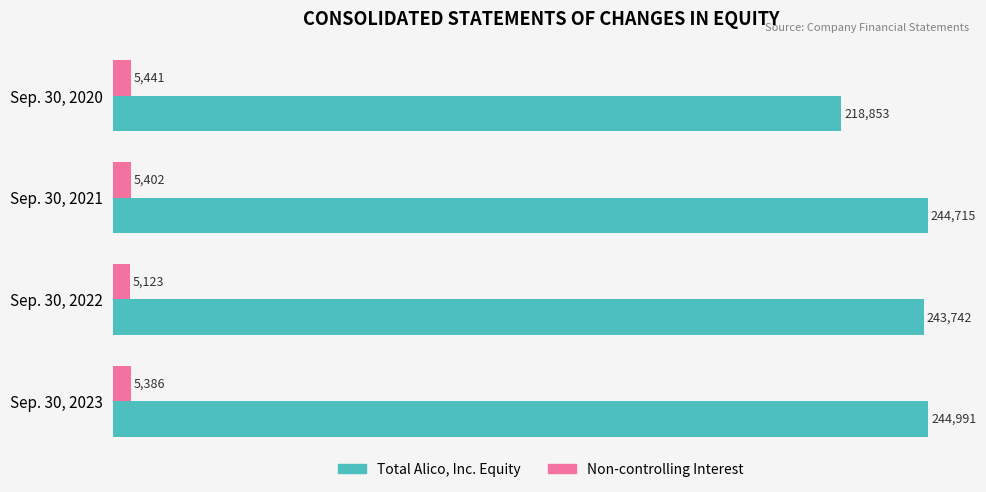

What value does the Non-controlling Interest series have at Sep. 30, 2023, to the nearest 10?

5390